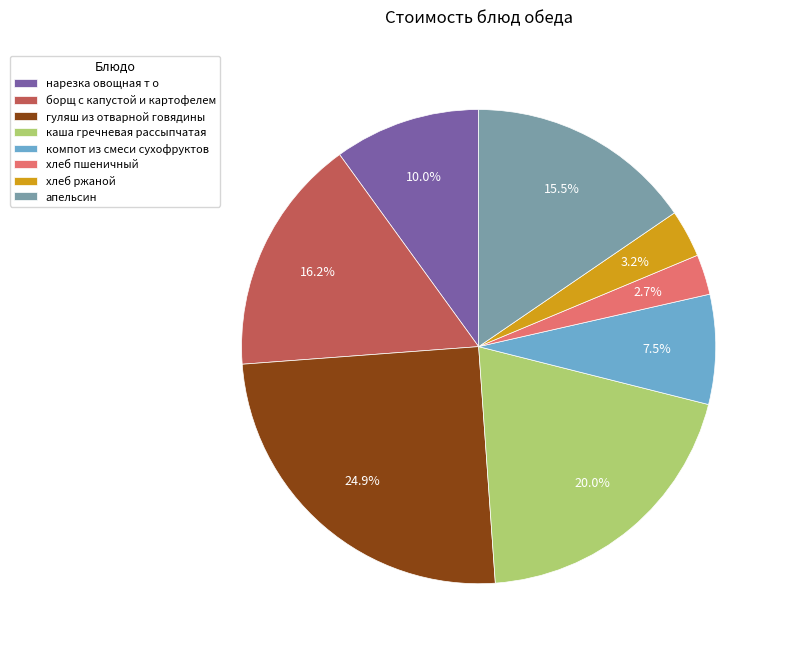

To the nearest percent, what percentage of the pie is нарезка овощная т о?

10%